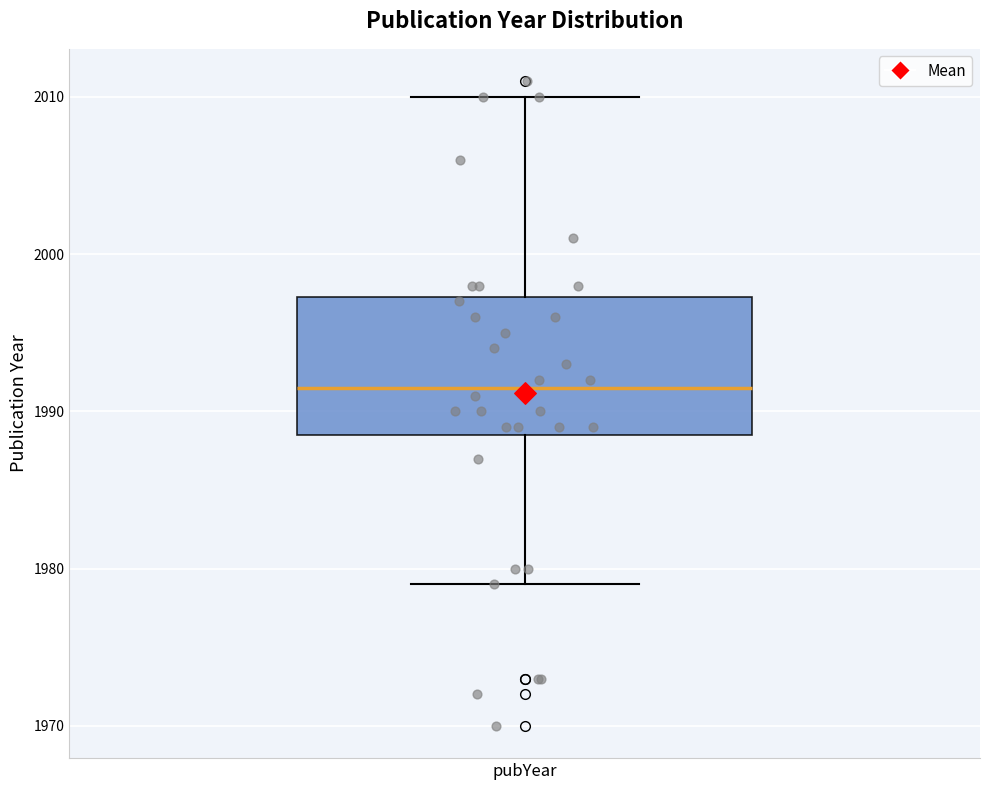

Read this box plot against the y-axis: the position of the median line, the range covered by the box, and the ends of both whiskers. The values are not printed on the chart, so give them approximately, as read against the axis.

median 1992, box 1989 to 1997, whiskers 1979 to 2010